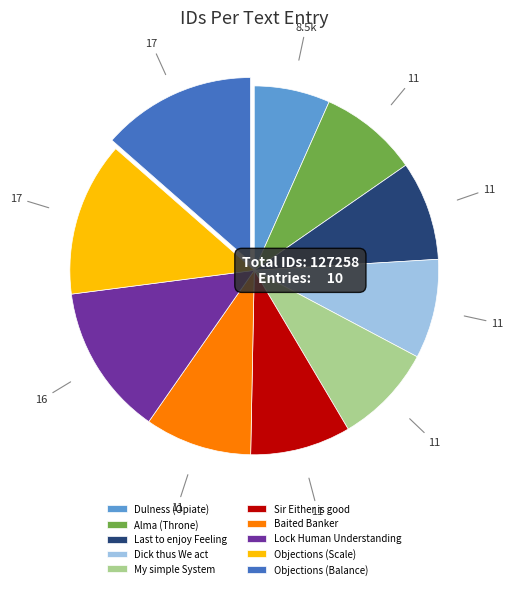

Is it true that My simple System is 1% of the pie?

False